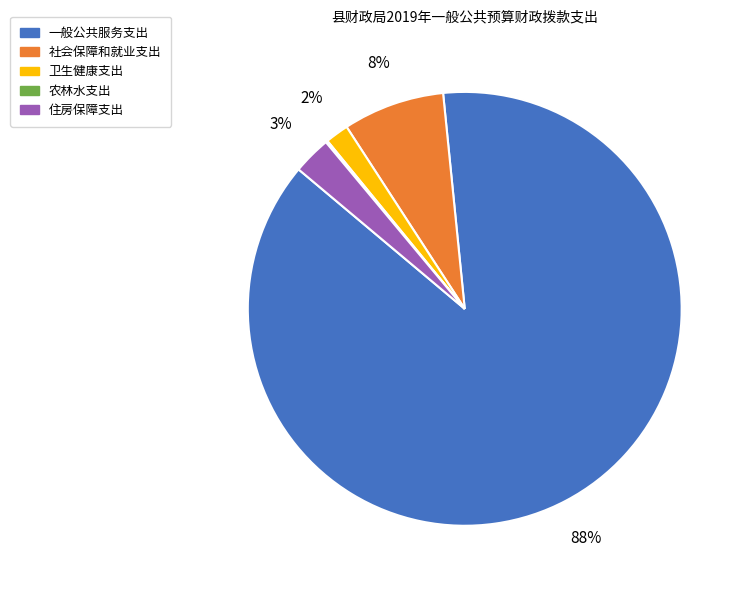

True or false: 一般公共服务支出 accounts for 98% of the total.

False